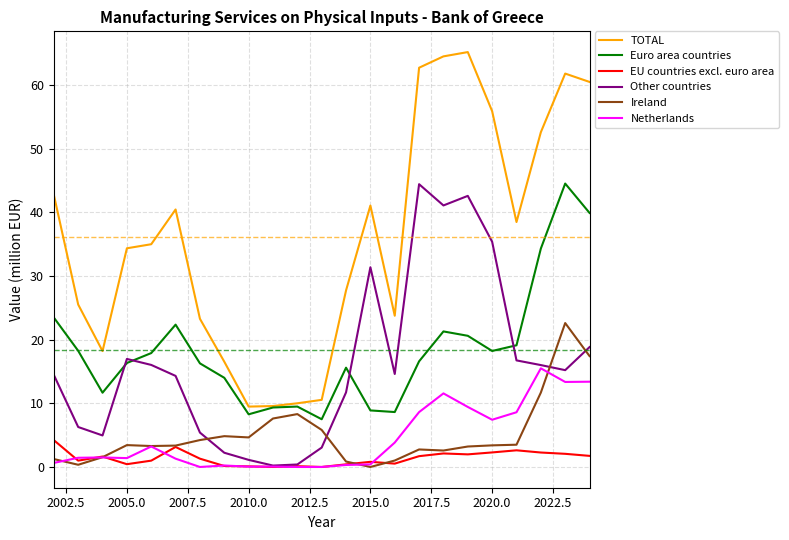

Which series has the largest total across all categories?

TOTAL